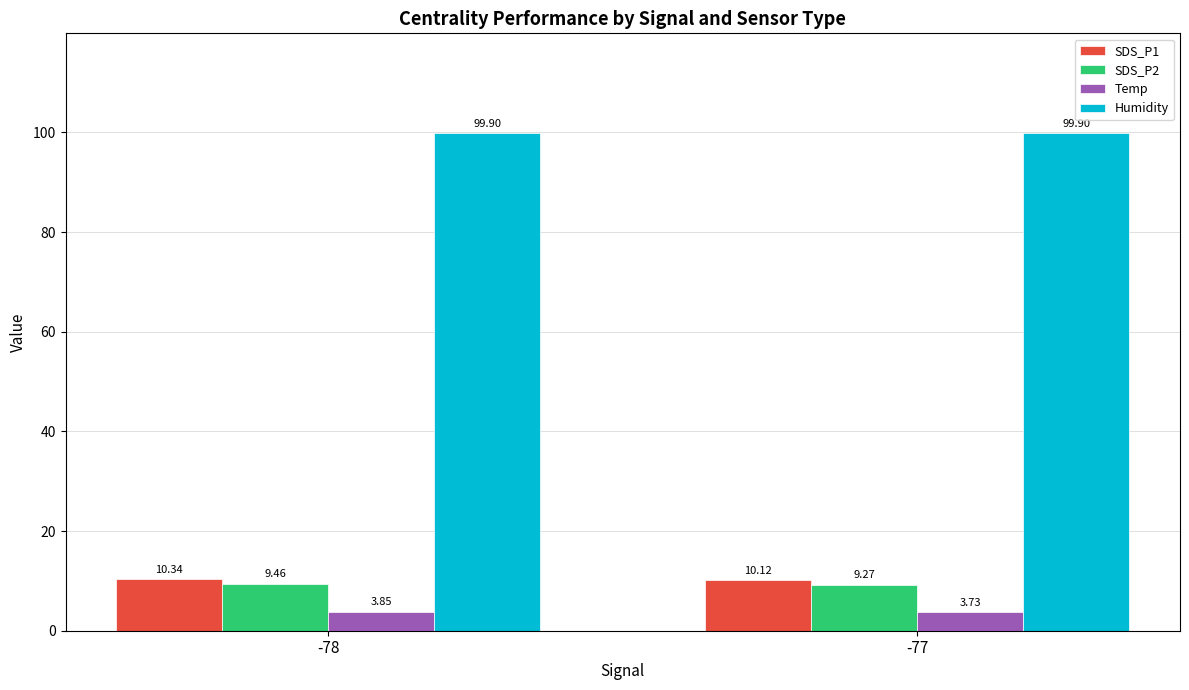

What is the average value of the Humidity series?

99.9